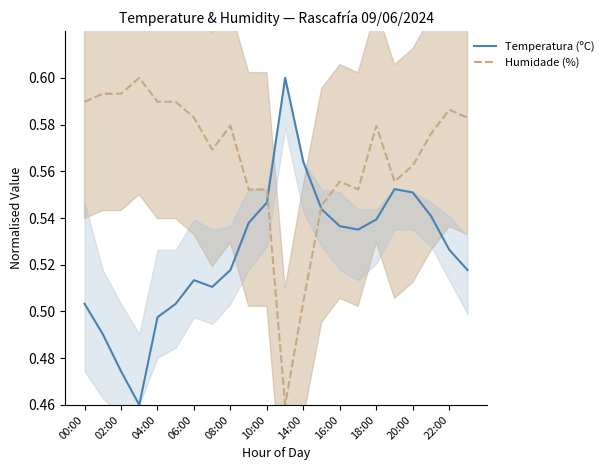

True or false: Humidade (%) has more than 2 points higher than both neighbors.

True